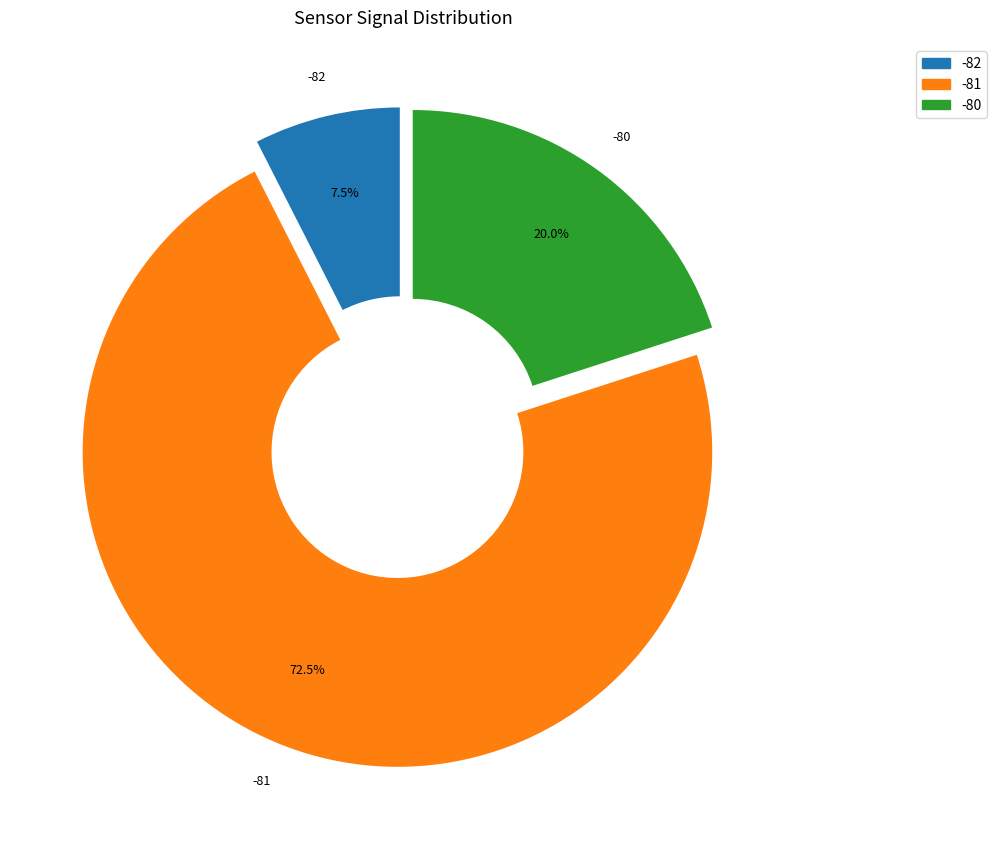

Is there a majority slice in this chart?

Yes